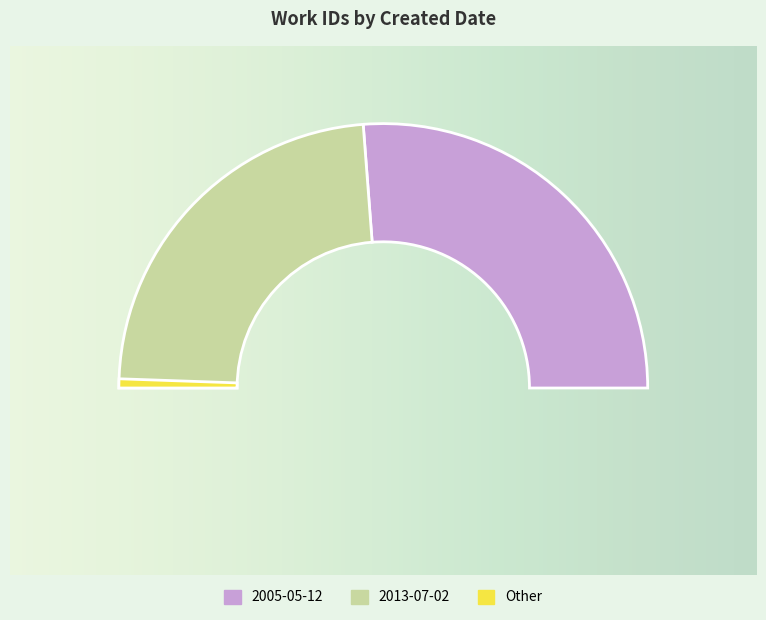

What percentage do 2005-05-12 and 2013-07-02 together represent?

100.0%